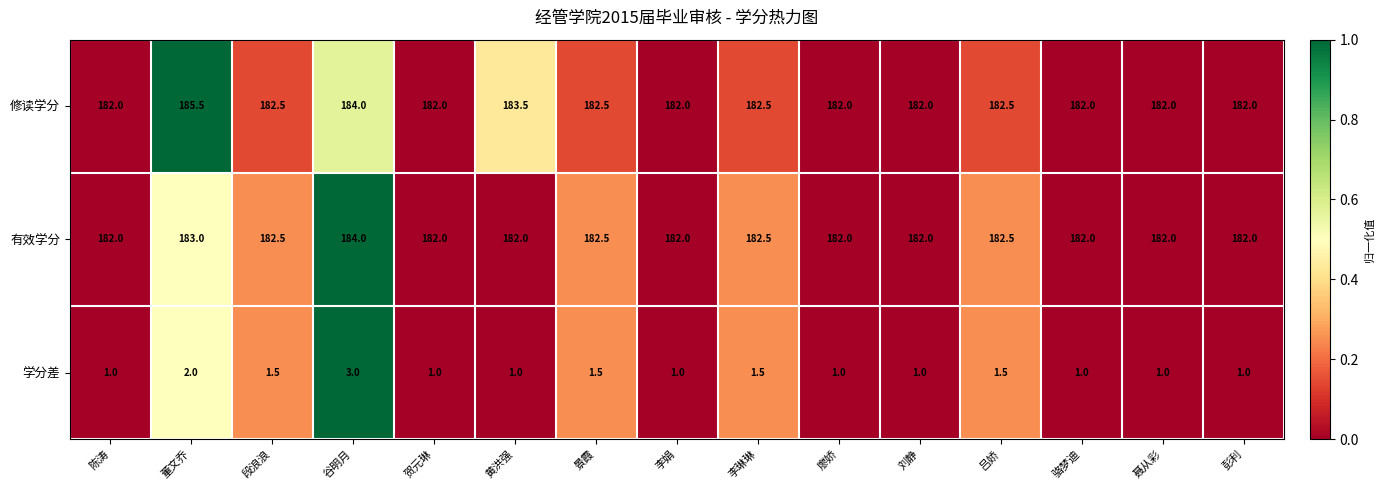

What is the greatest value displayed?

185.5